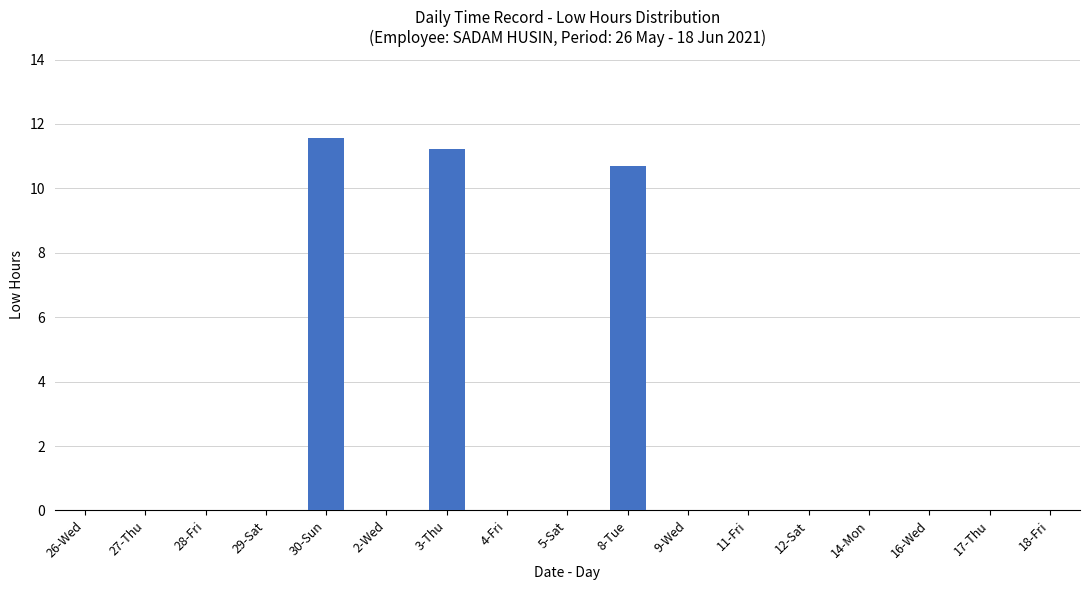

At which category does the chart reach its peak across all series?

30-Sun